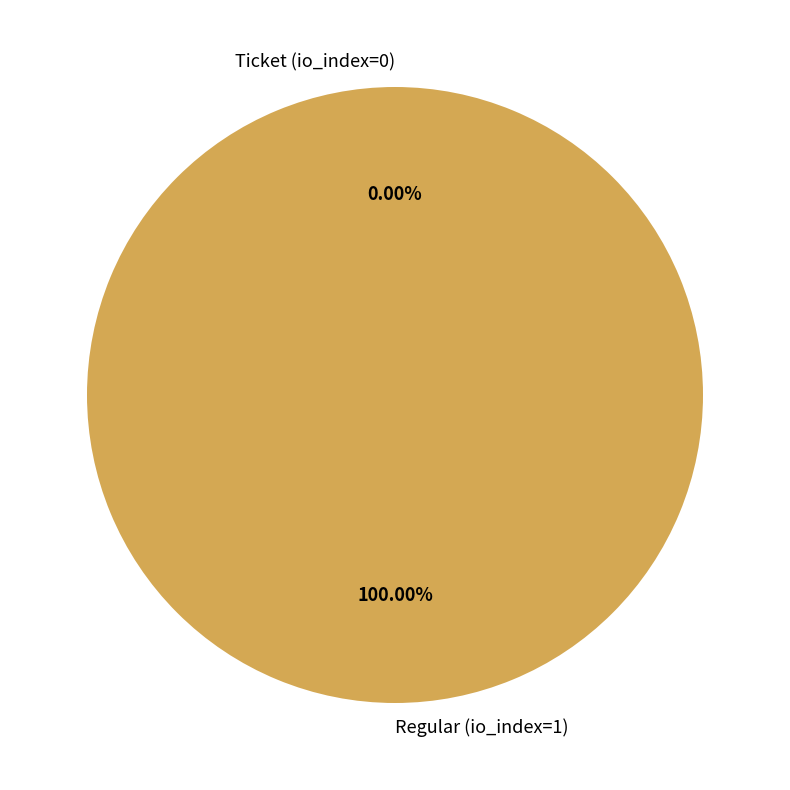

Which category accounts for the majority?

Regular (io_index=1)